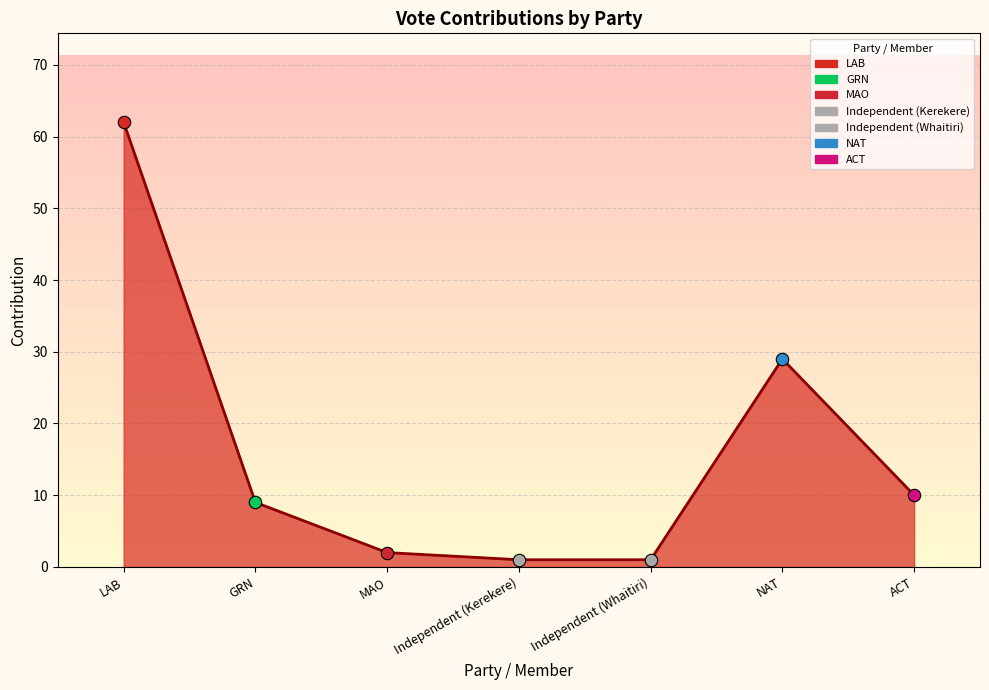

Approximately how many times larger is the value at MAO compared to ACT?

0.2